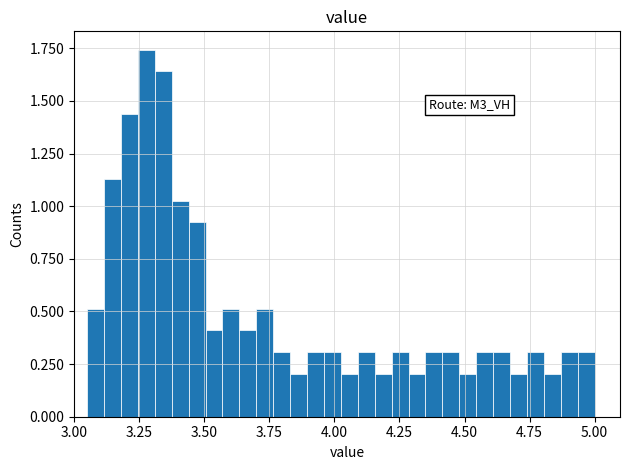

Read against the x-axis, roughly where is the centre of the tallest bar?

3.30